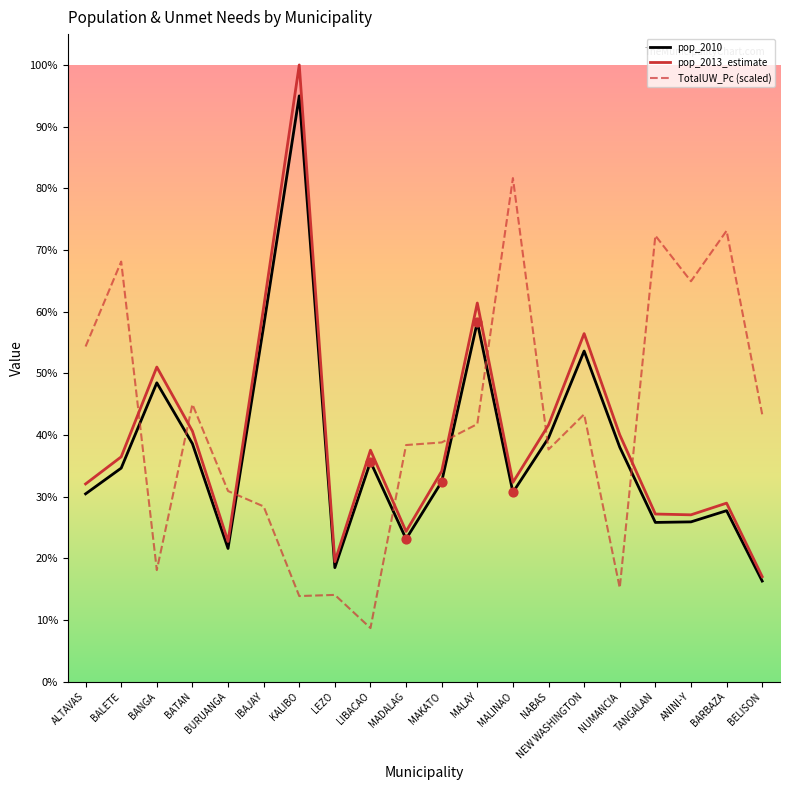

Which series has the largest total across all categories?

TotalUW_Pc (scaled)